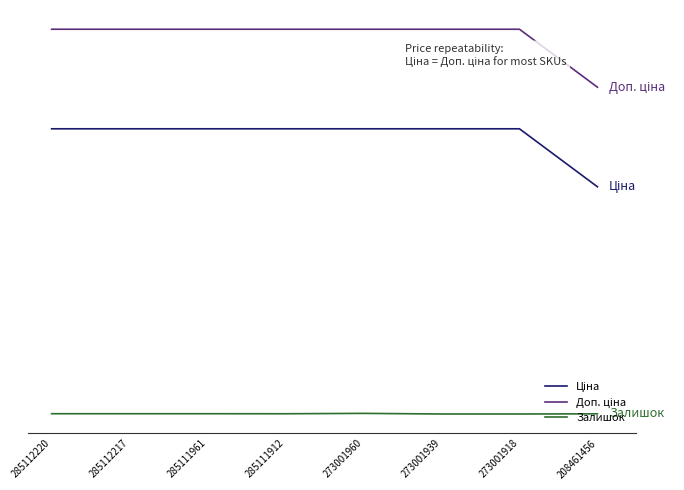

Does the chart have visible grid lines?

No